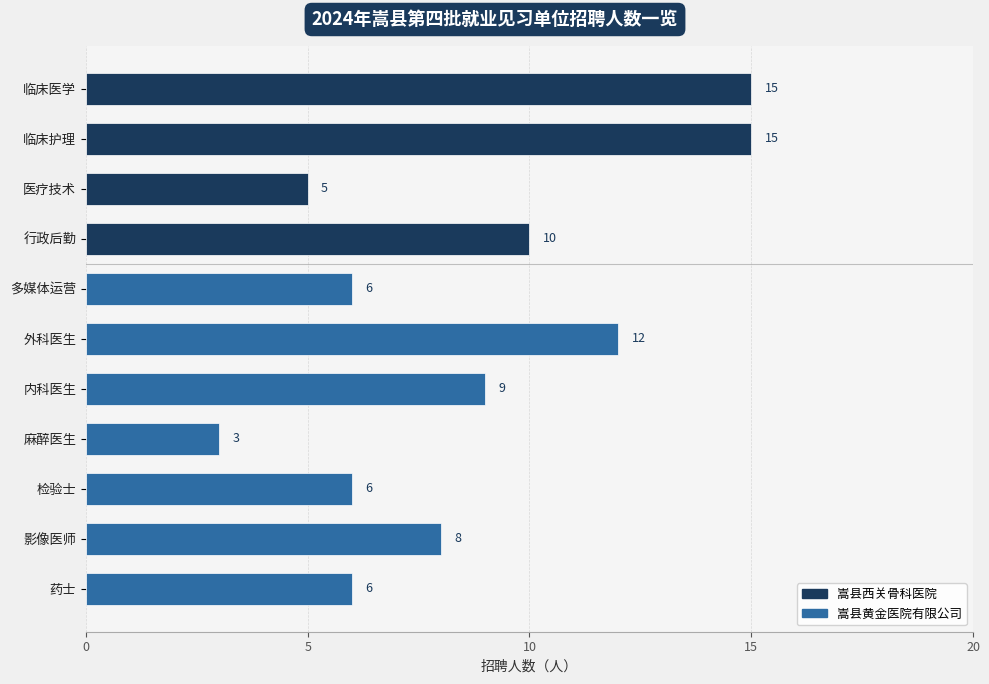

What is the sum of all values?

95